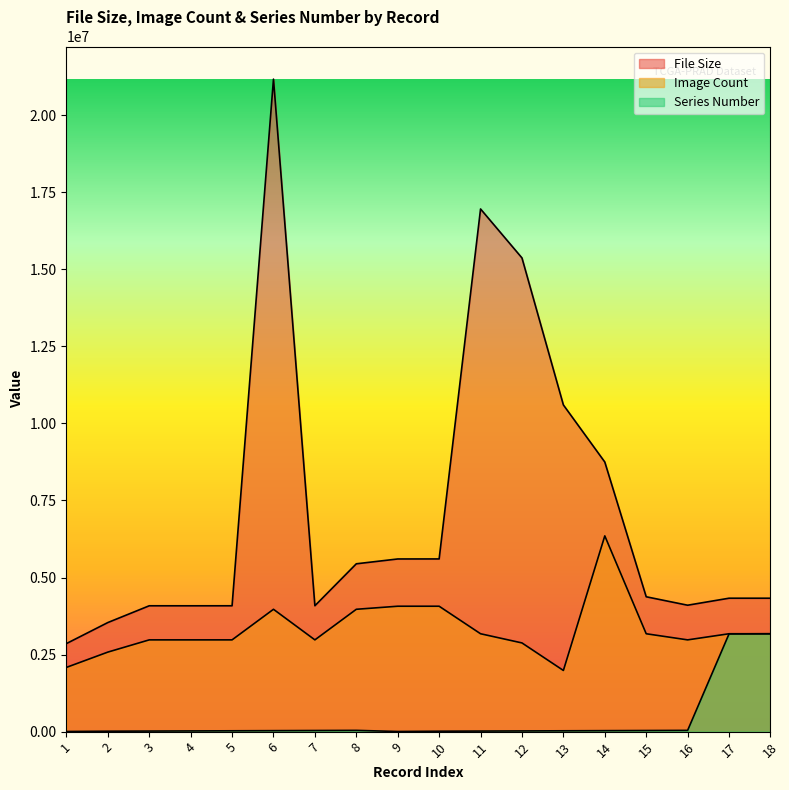

Reading left to right, what are all the values shown in this chart?

File Size: 2856910.0	3539378.0	4083500.0	4083020.0	4083798.0	21172654.0	4085000.0	5445854.0	5602480.0	5603694.0	16959418.0	15370664.0	10600746.0	8748134.0	4375866.0	4101960.0	4329402.0	4329146.0
Image Count: 2084183.1	2580417.2	2977404.5	2977404.5	2977404.5	3969872.6	2977404.5	3969872.6	4069119.4	4069119.4	3175898.1	2878157.7	1984936.3	6351796.2	3175898.1	2977404.5	3175898.1	3175898.1
Series Number: 4524.1	13572.2	18096.3	22620.4	27144.4	31668.5	36192.6	40716.6	4524.1	13572.2	18096.3	22620.4	27144.4	31668.5	36192.6	40716.6	3171374.0	3175898.1